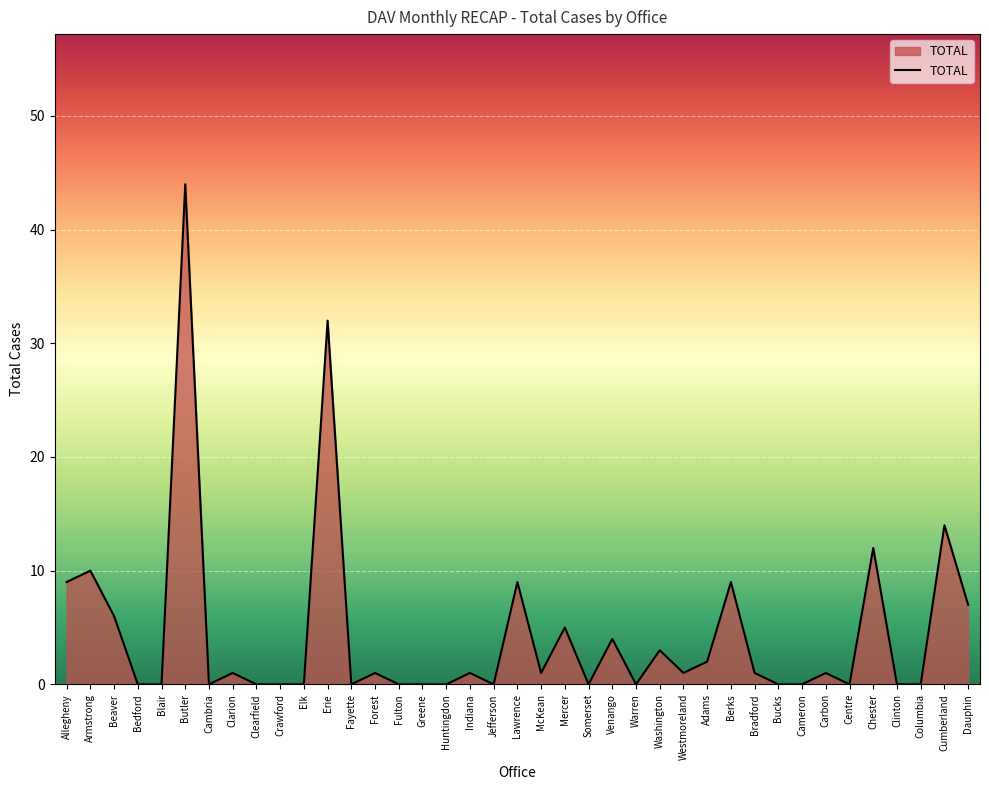

What is the maximum value shown in the chart?

44